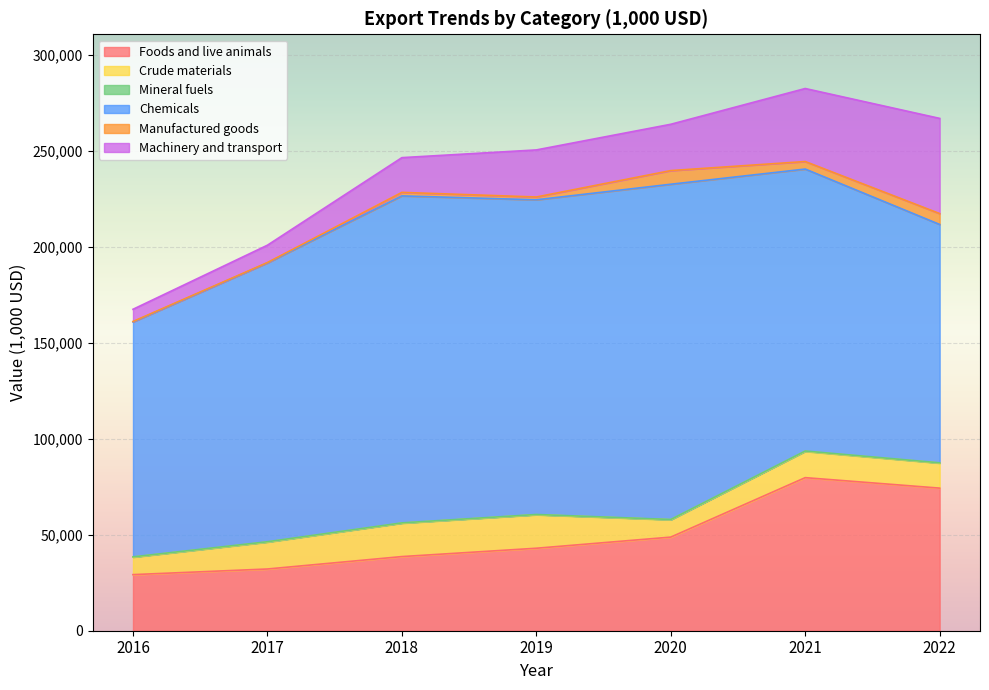

How many interior local valleys does the Machinery and transport series have?

1